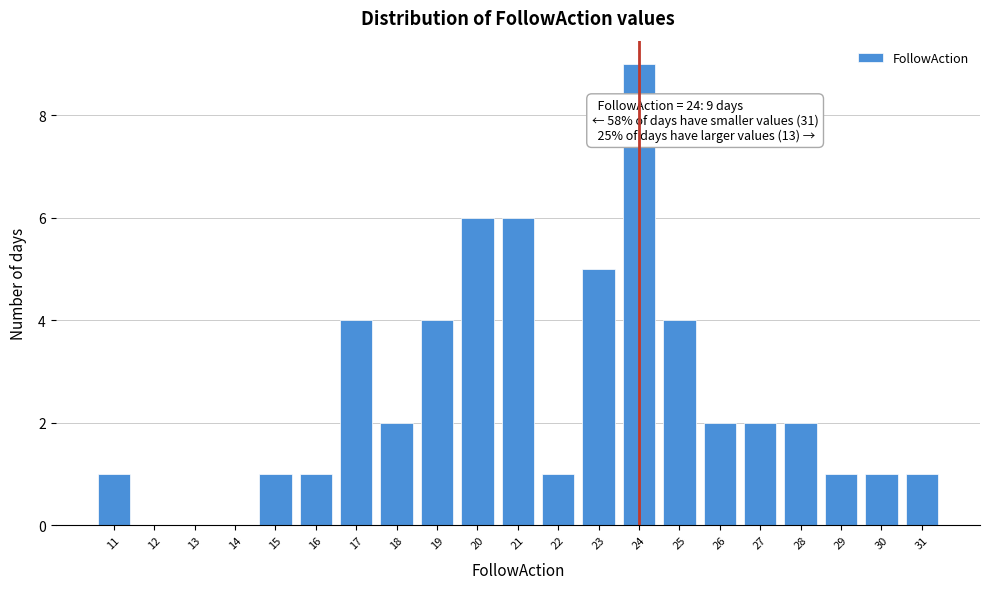

Which range on the x-axis has the tallest bar?

23.5 to 24.5